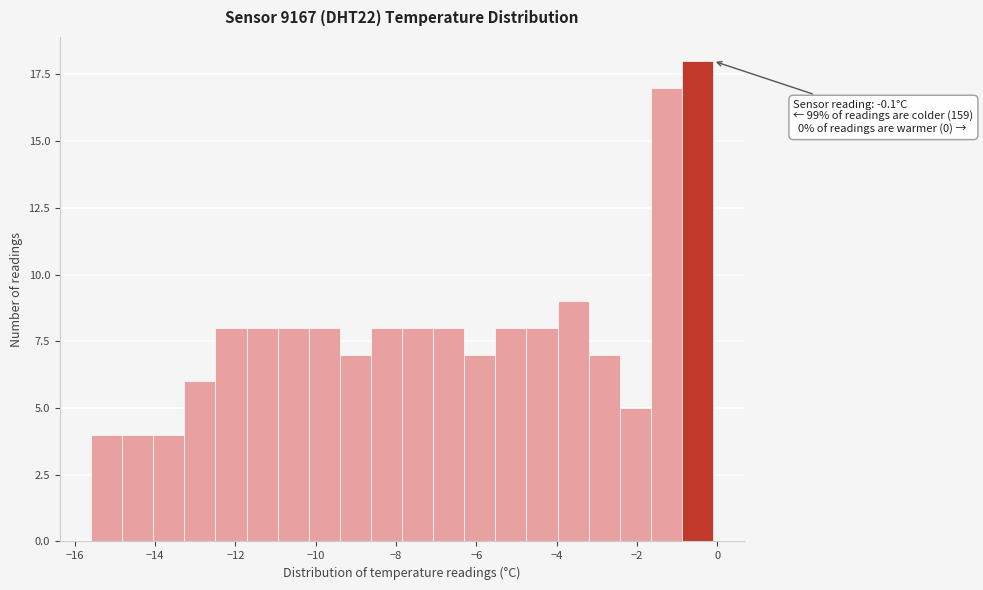

Read against the x-axis, roughly where is the centre of the tallest bar?

-0.4